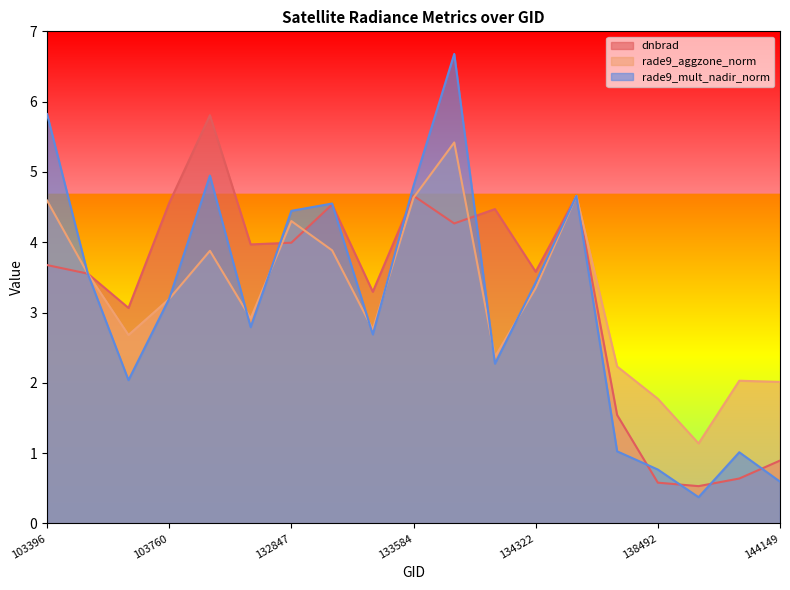

What is the value of the rade9_aggzone_norm point at the 14th from the left?

4.7